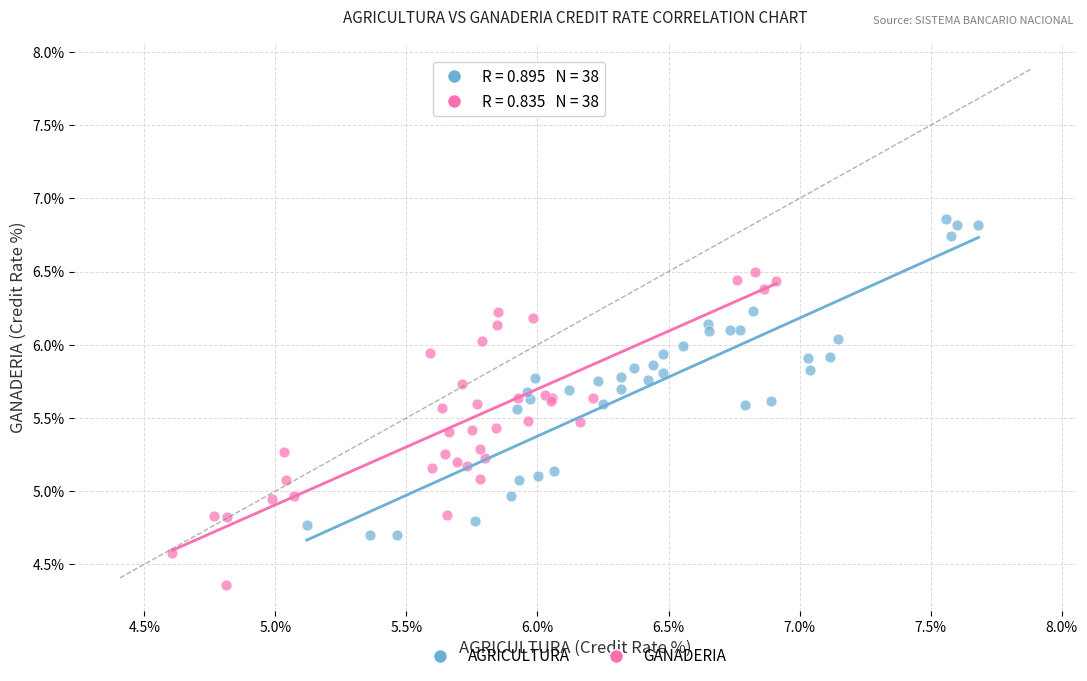

Which series reaches the maximum Y coordinate?

AGRICULTURA